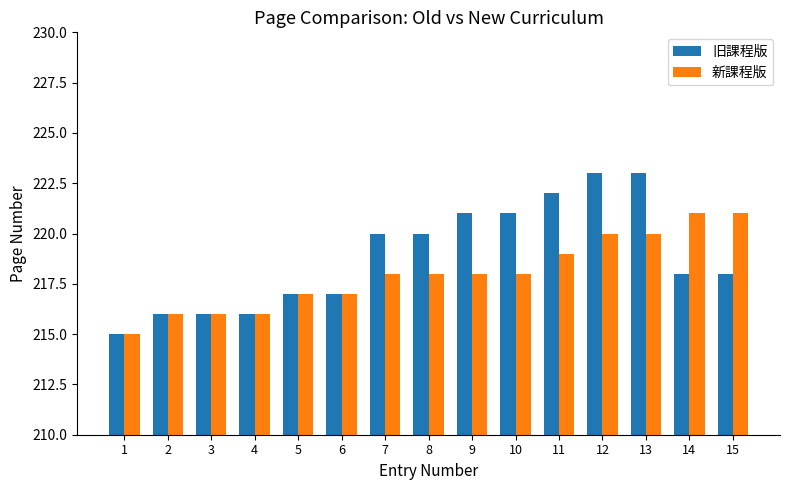

Is the value of 新課程版 at 14 greater than the value of 旧課程版 at 12?

No